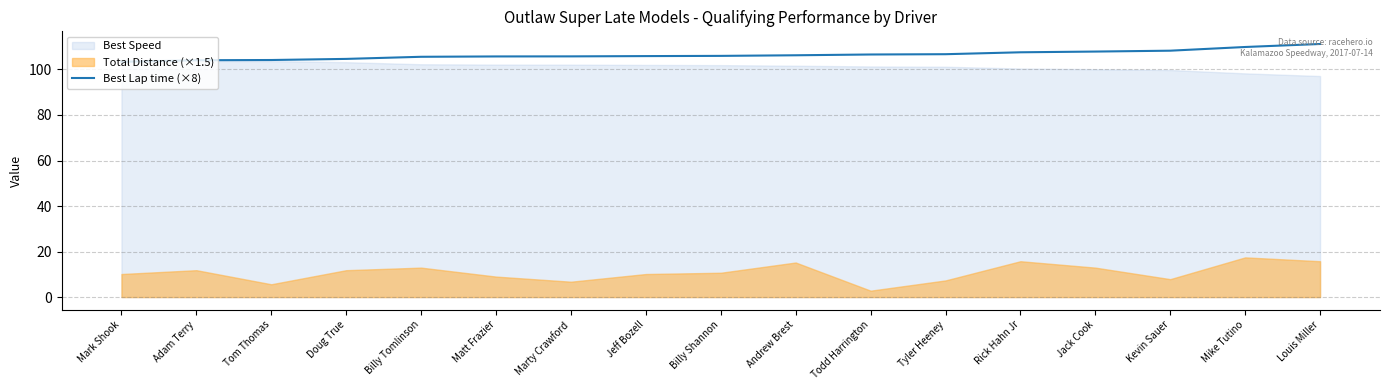

Is it true that Best Lap time (×8) equals 103.4 at Mark Shook?

True